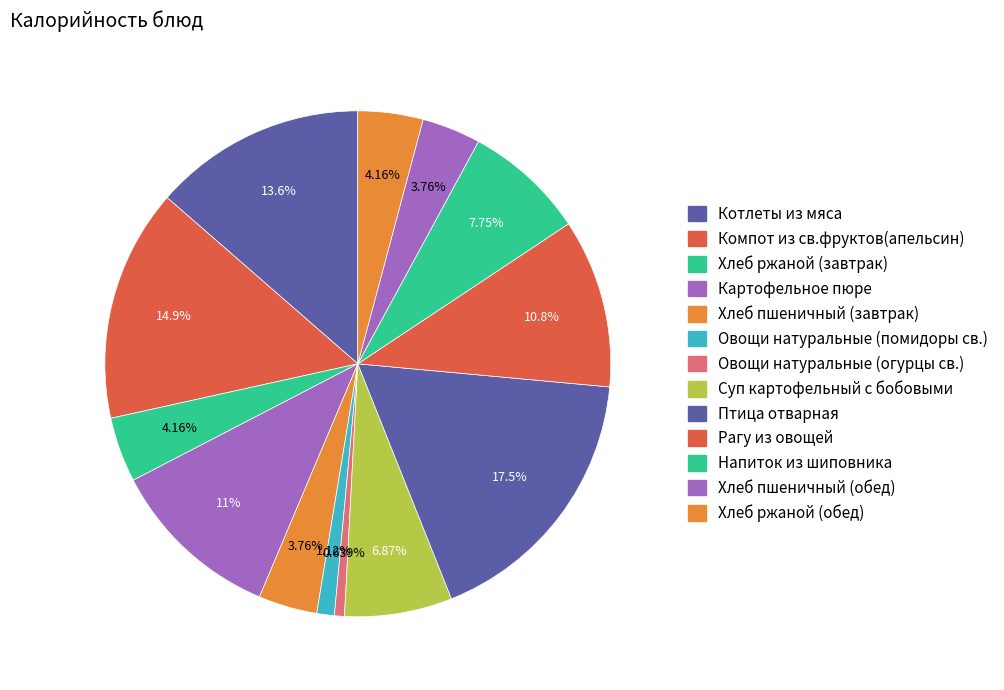

Which slice is the smallest?

Овощи натуральные (огурцы св.)